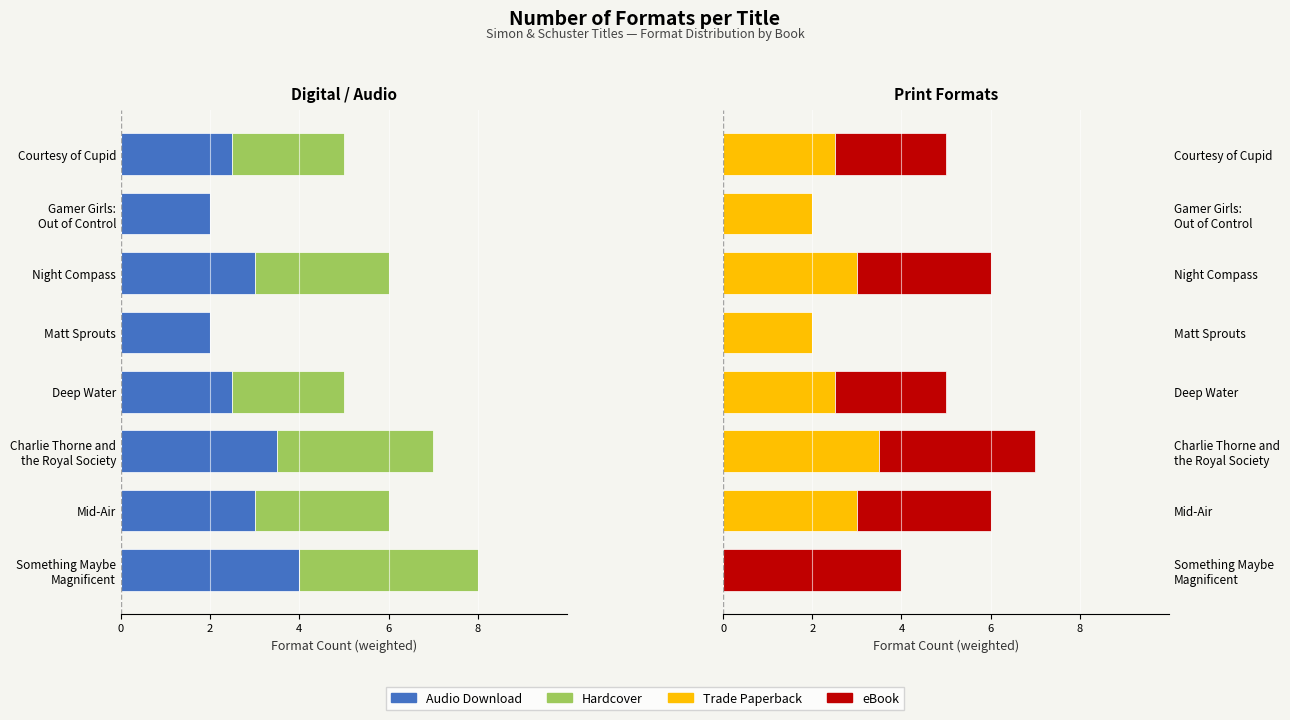

At which category is the sum across all series the highest?

6